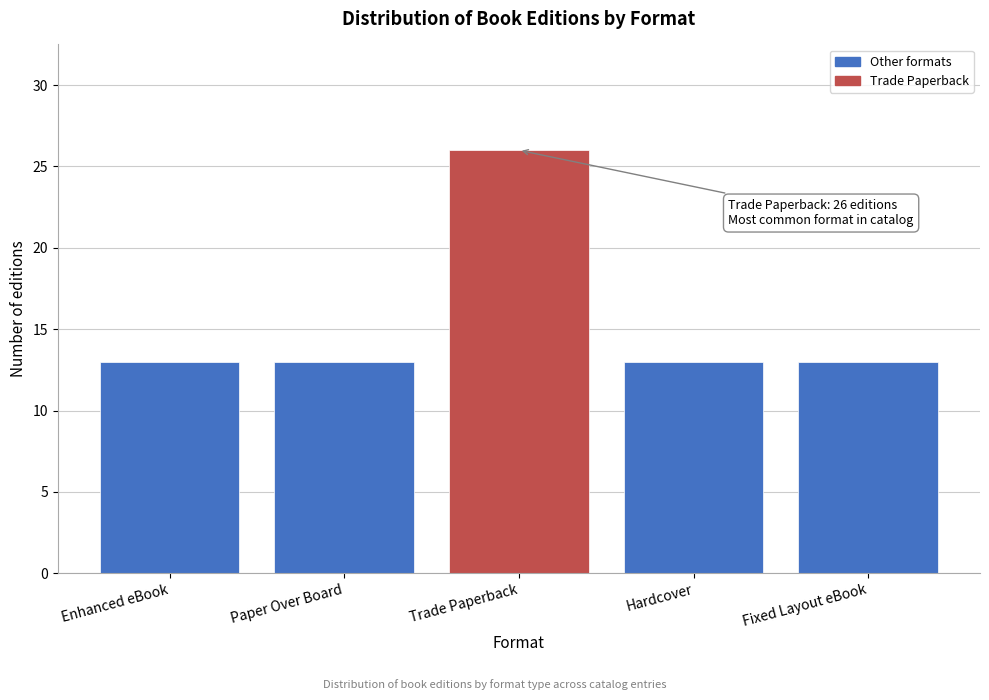

Reading left to right, extract all data points from this chart.

Enhanced eBook=13	Paper Over Board=13	Trade Paperback=26	Hardcover=13	Fixed Layout eBook=13